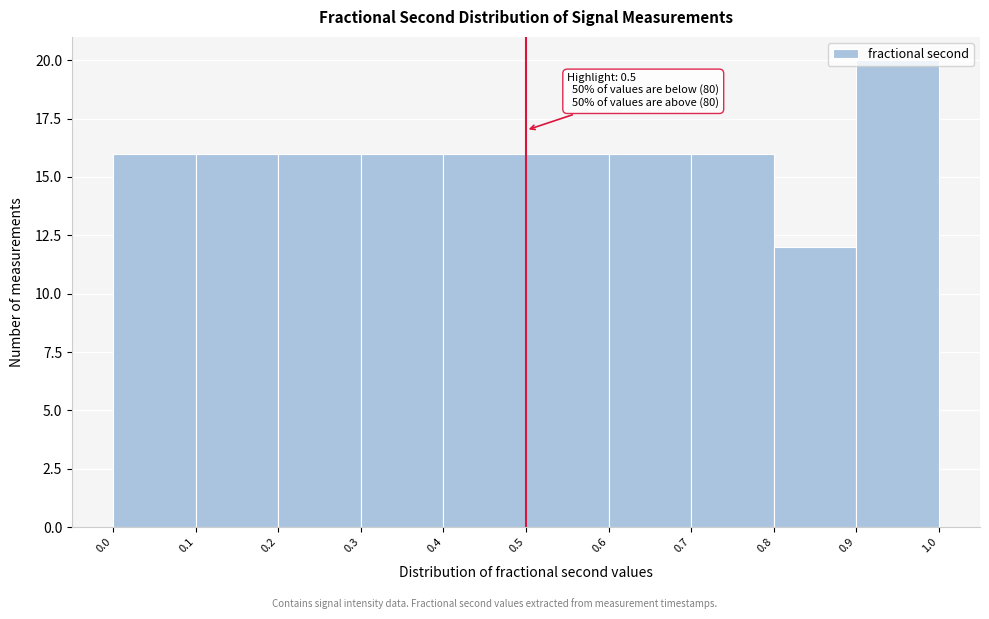

Over which range of the x-axis is the bar tallest?

0.9 to 1.0